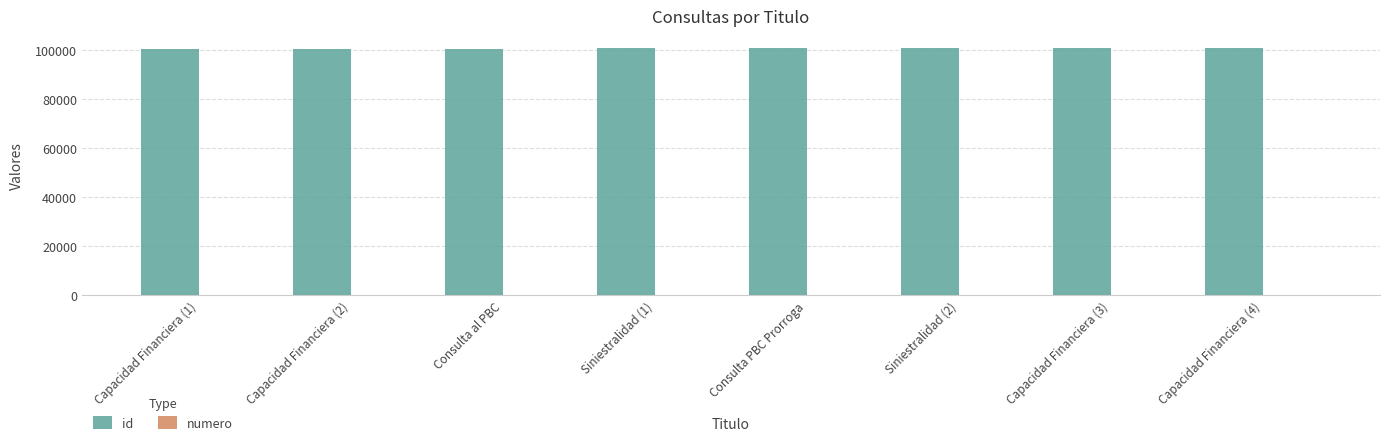

What is the sum of all id values?

806111